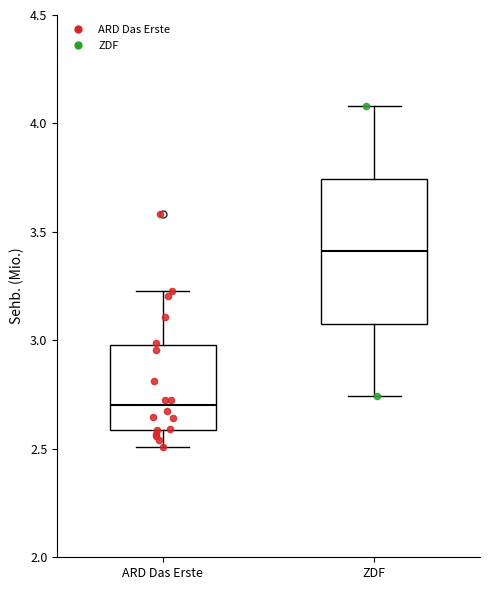

Which box has the lowest median line?

ARD Das Erste